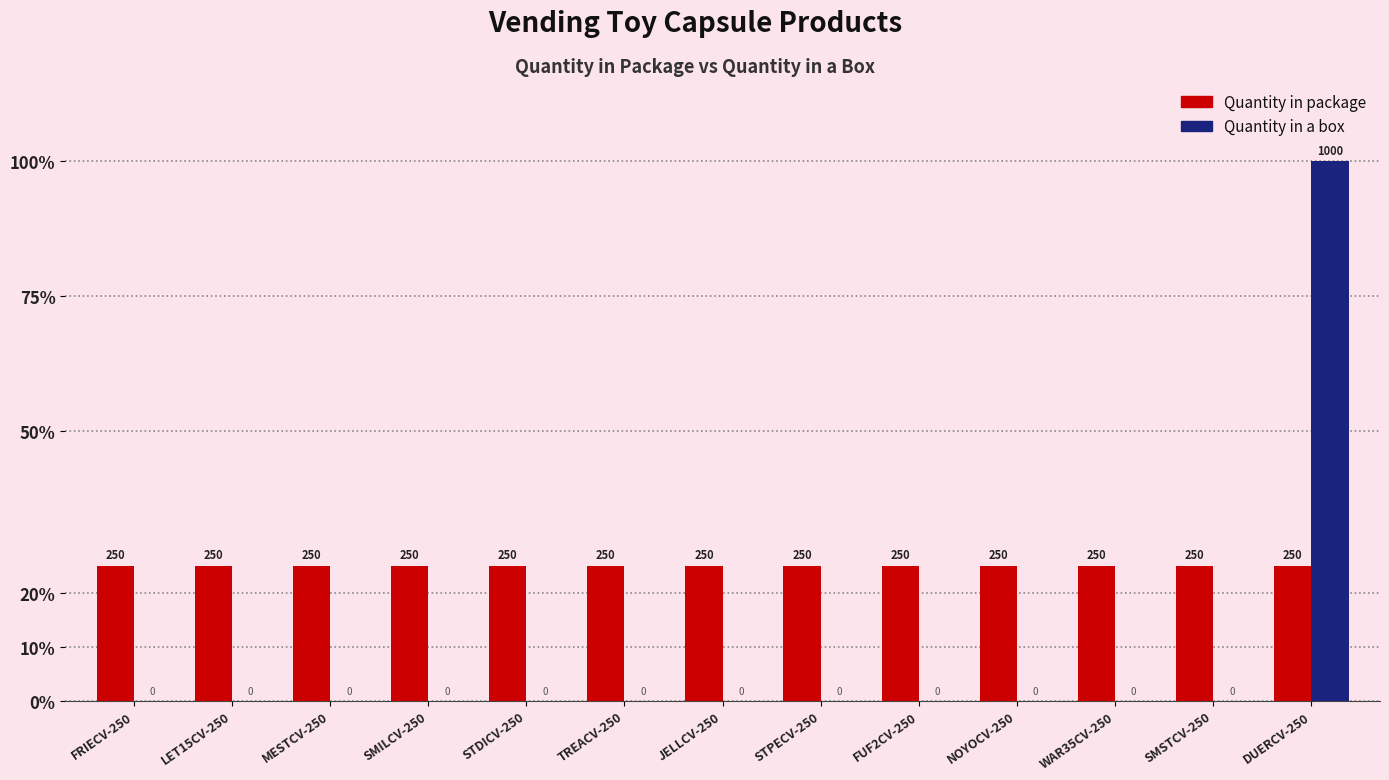

At STDICV-250, list the series in order from smallest to largest.

Quantity in a box, Quantity in package